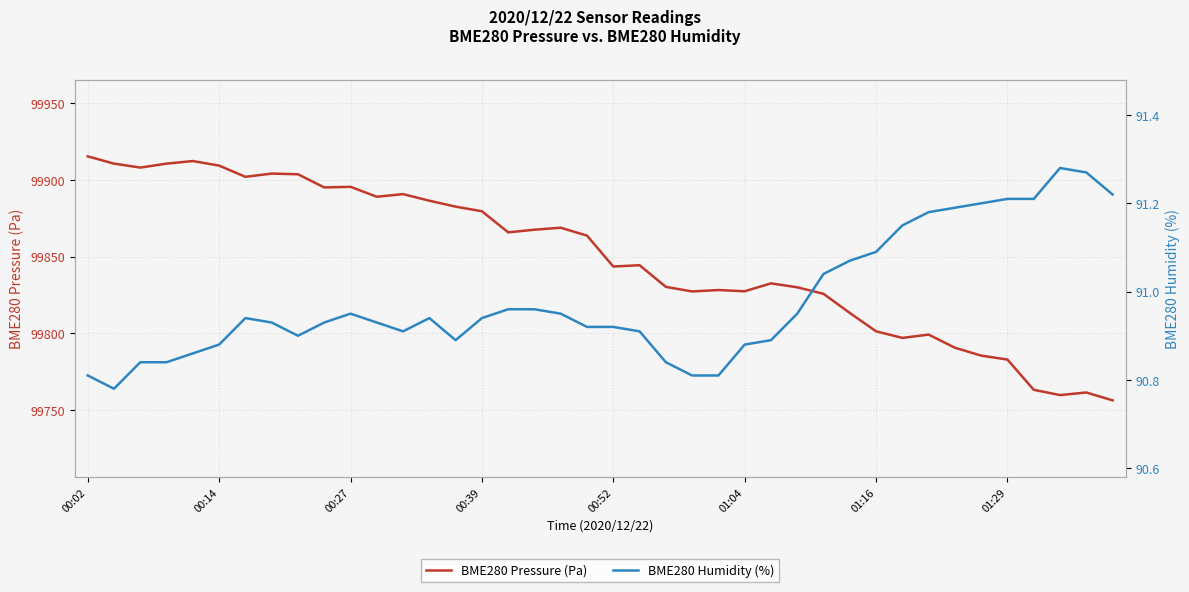

In BME280 Pressure (Pa), how many points are higher than both neighbors (excluding endpoints)?

10